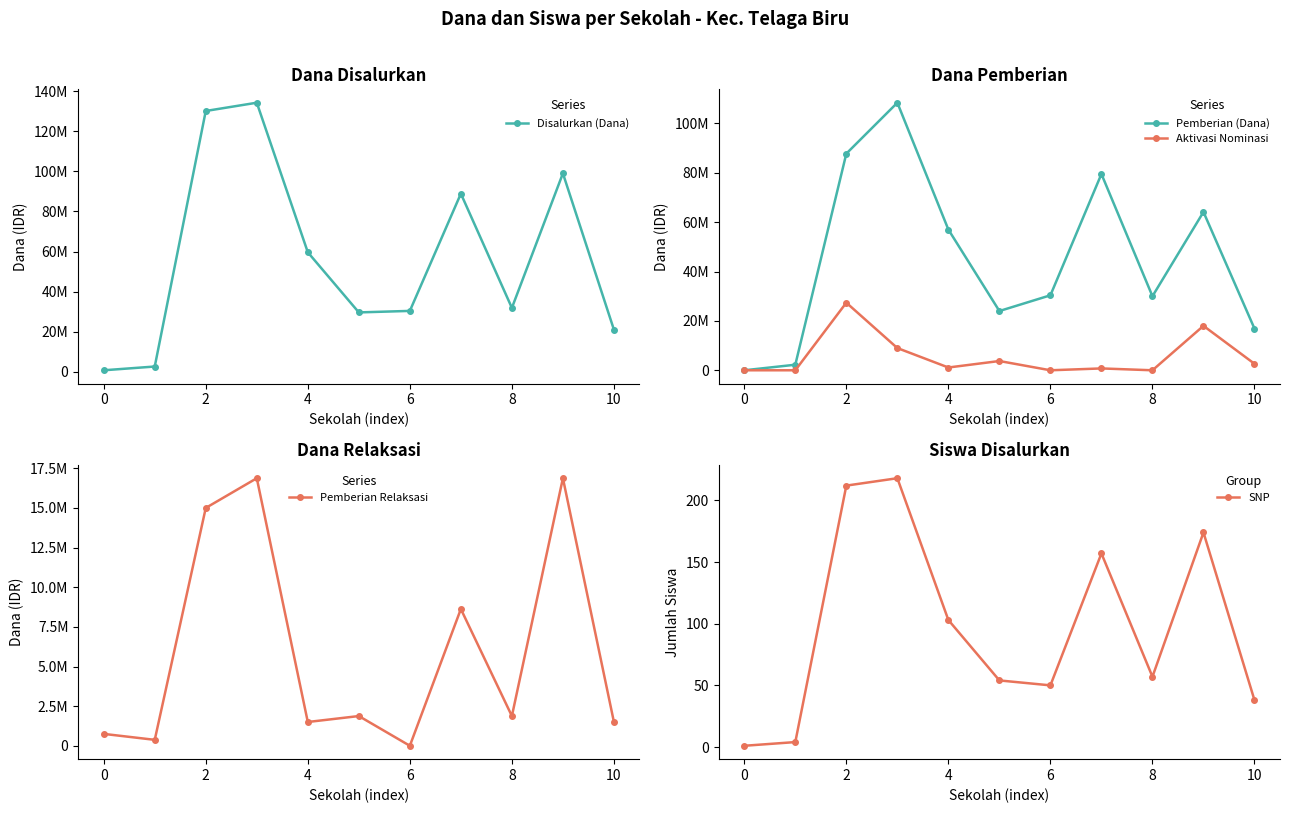

True or false: SNP has more than 0 points higher than both neighbors.

True